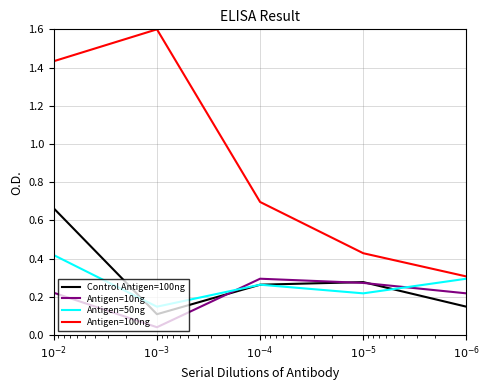

At which category does the chart reach its minimum across all series?

$10^{-3}$